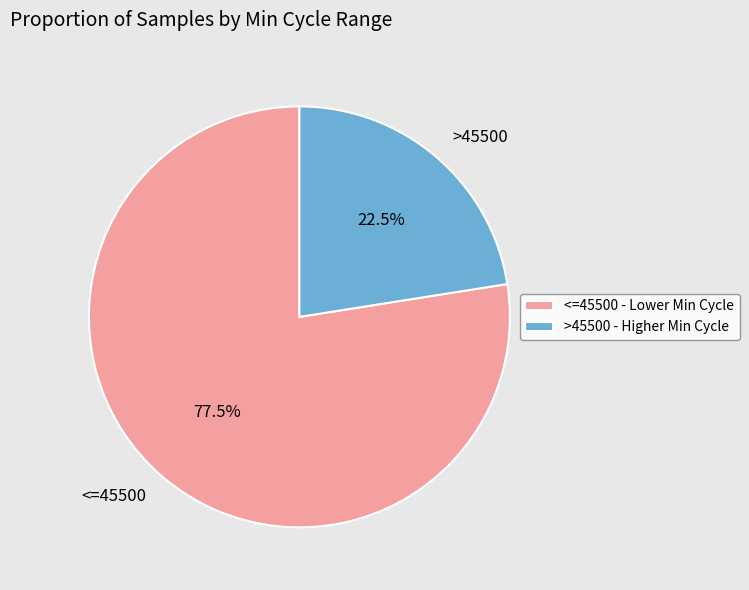

What is the ratio of the value at >45500 to the value at <=45500?

0.3